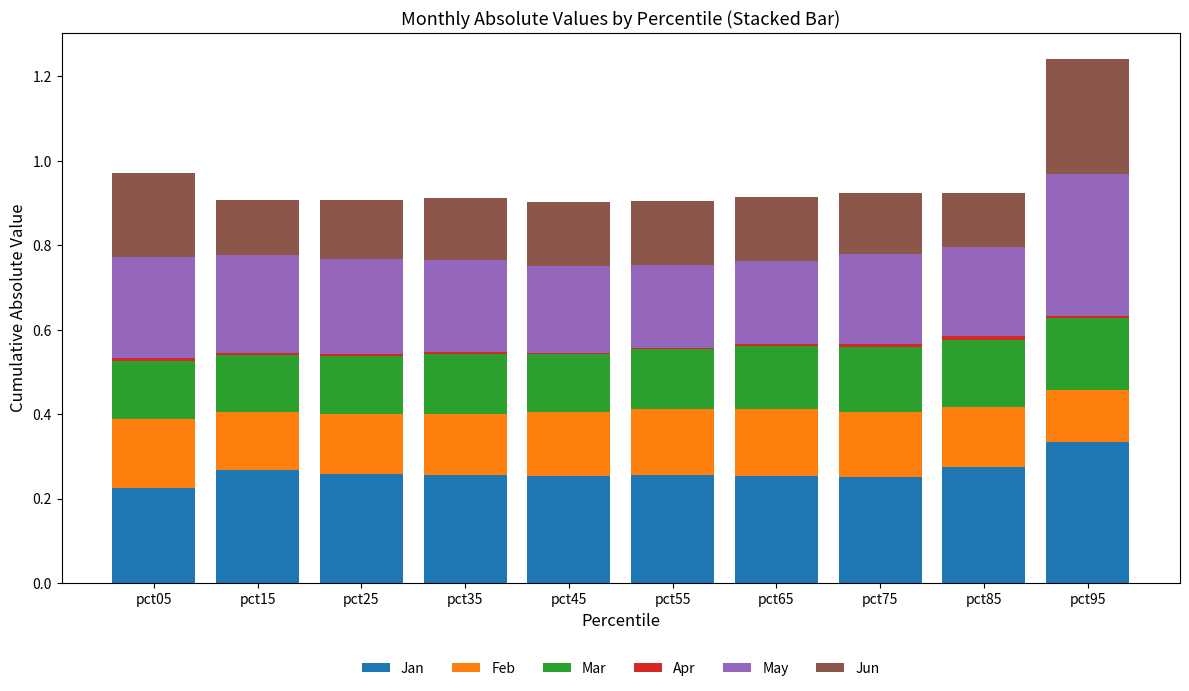

Which category has the highest value in the Jan series?

pct95